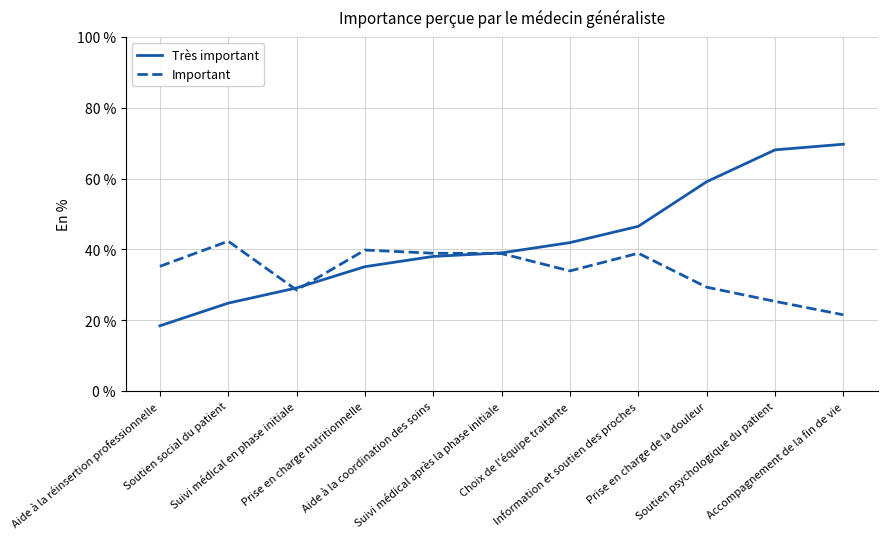

Rank the series by their average value, from lowest to highest.

Important, Très important